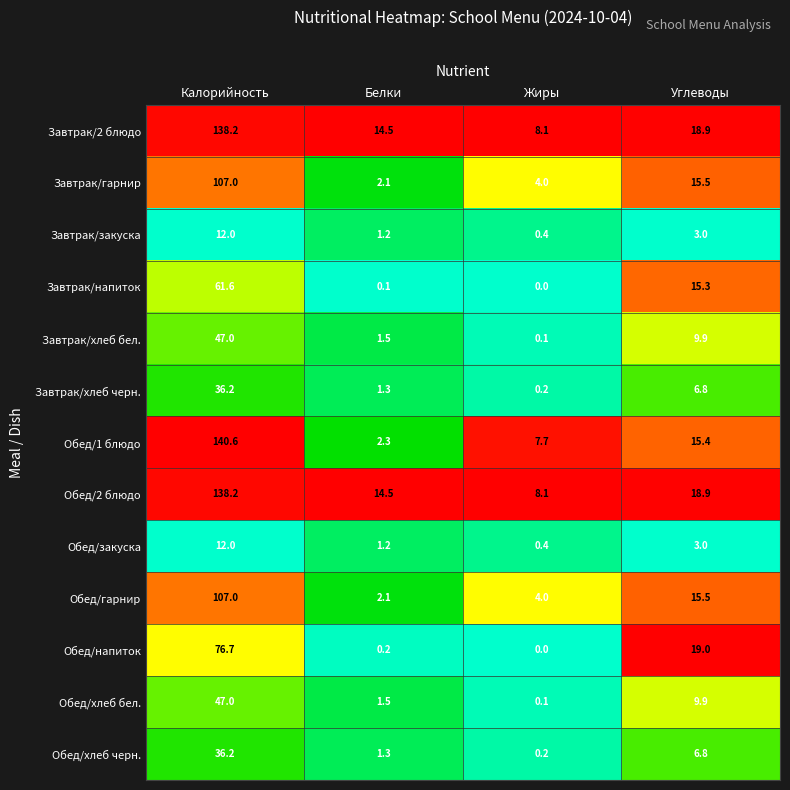

What is the total value across all series at Калорийность?

959.7